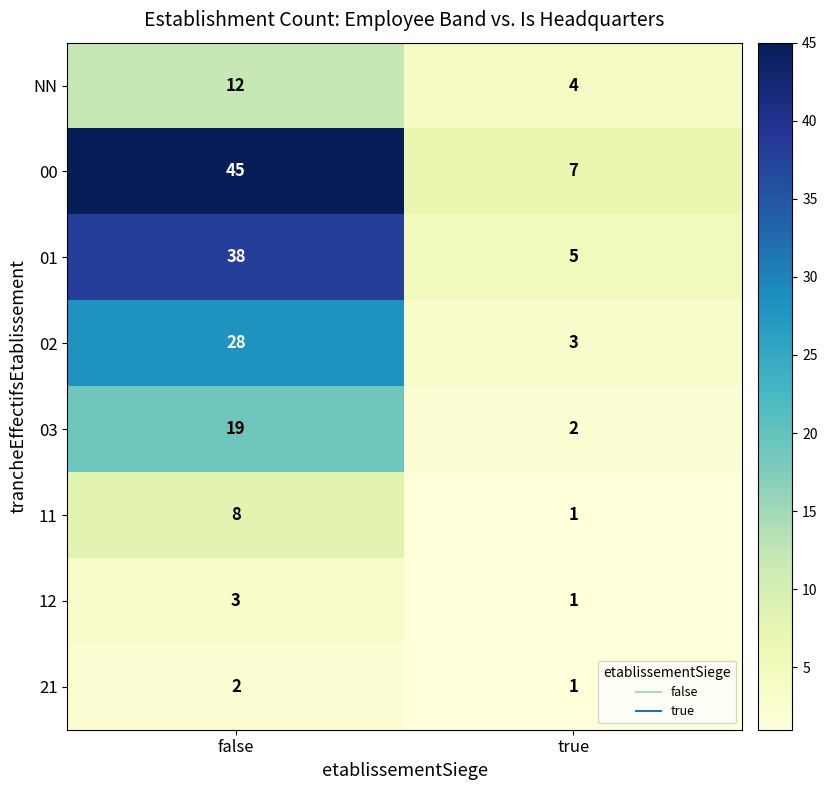

At which category is the sum across all series the highest?

false